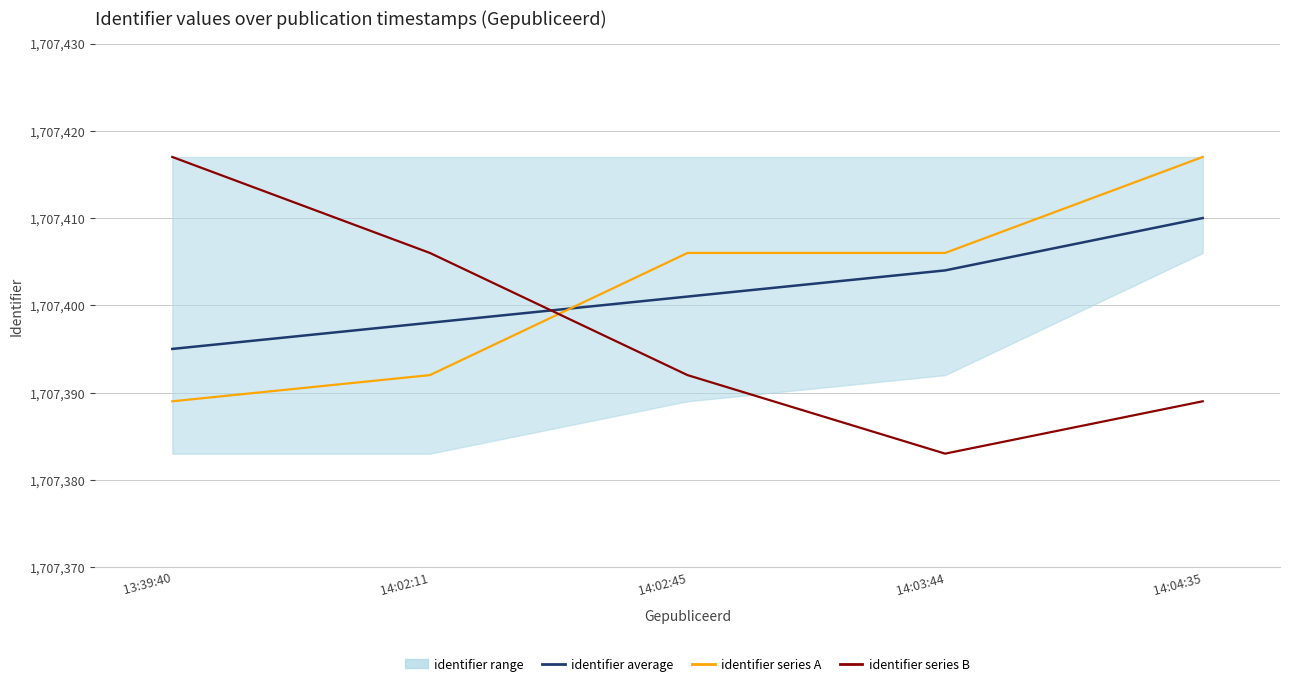

Which series has the widest spread of values?

identifier series B